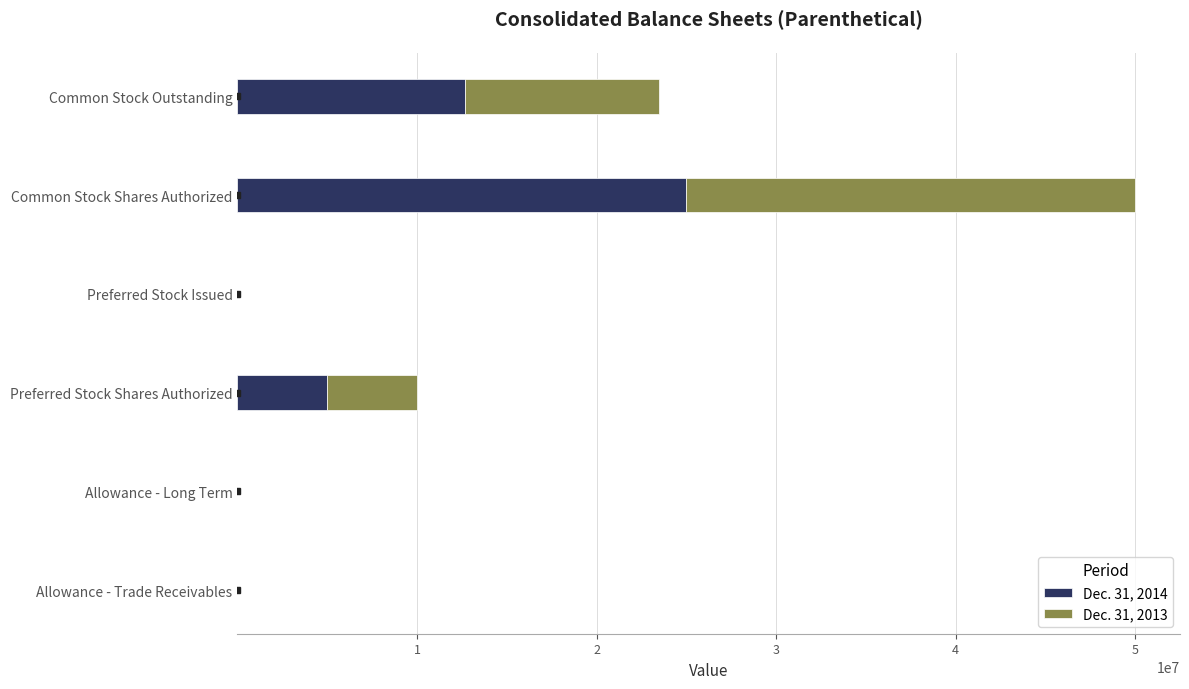

At which category is the sum across all series the highest?

Common Stock Shares Authorized